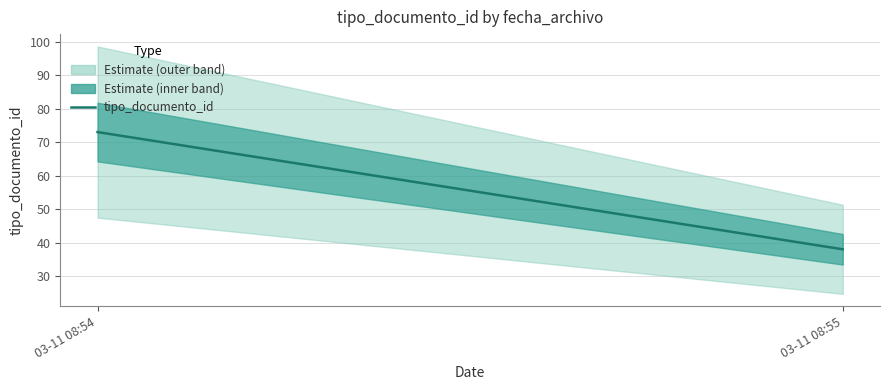

The value at 03-11 08:55 is 38. True or false?

True